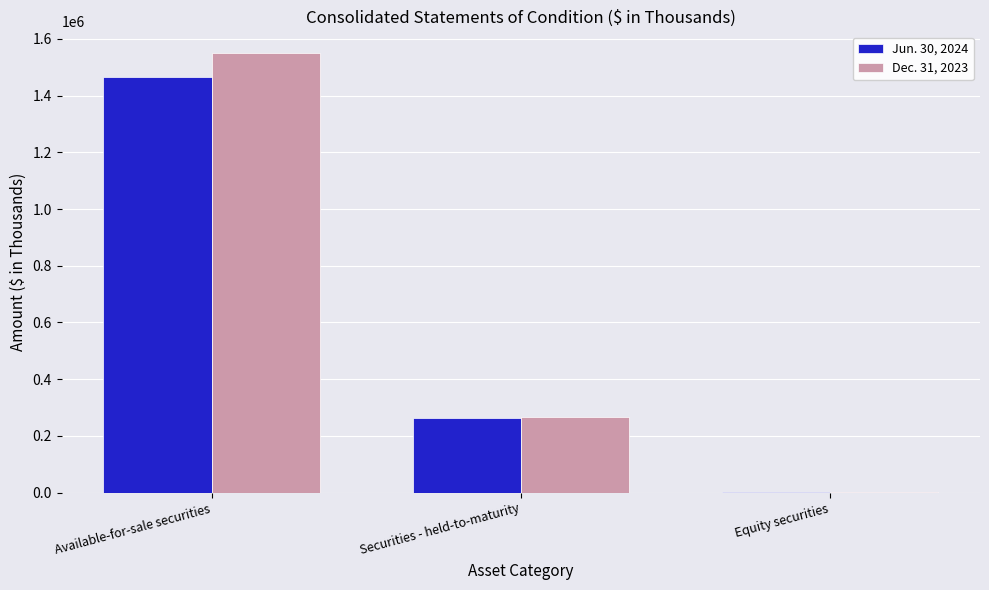

Reading right to left, list all the values displayed in this chart.

Jun. 30, 2024: 766	264588	1463965
Dec. 31, 2023: 787	267455	1548482